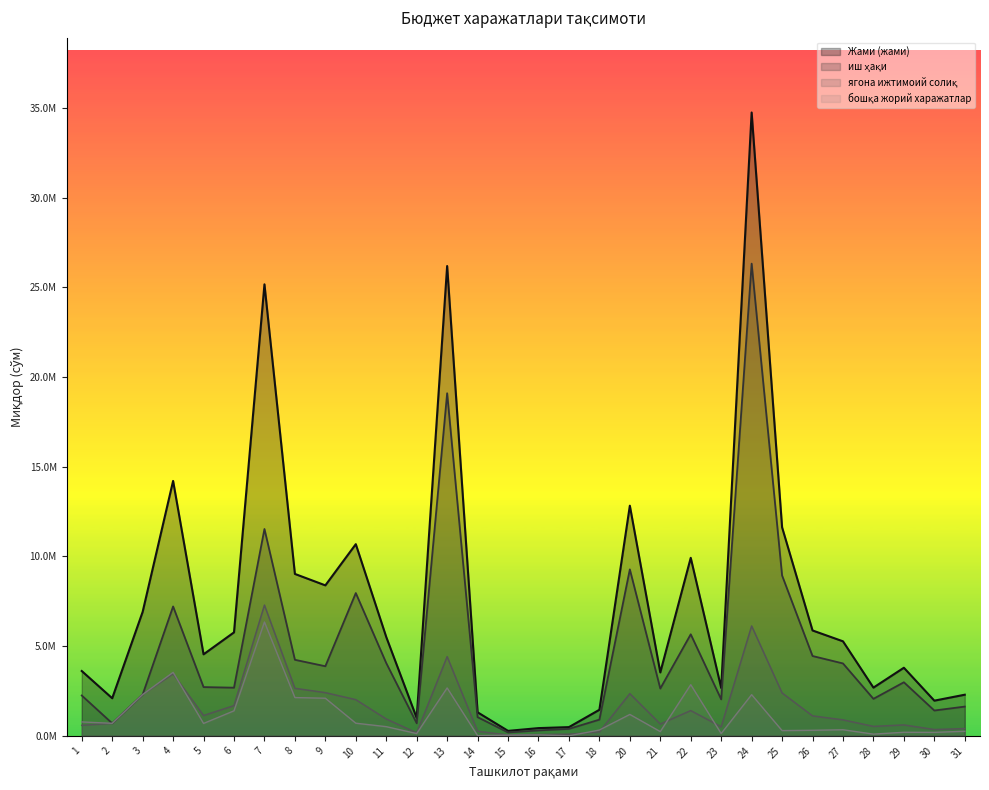

List the series in order of their peak value, highest first.

Жами (жами), иш ҳақи, ягона ижтимоий солиқ, бошқа жорий харажатлар